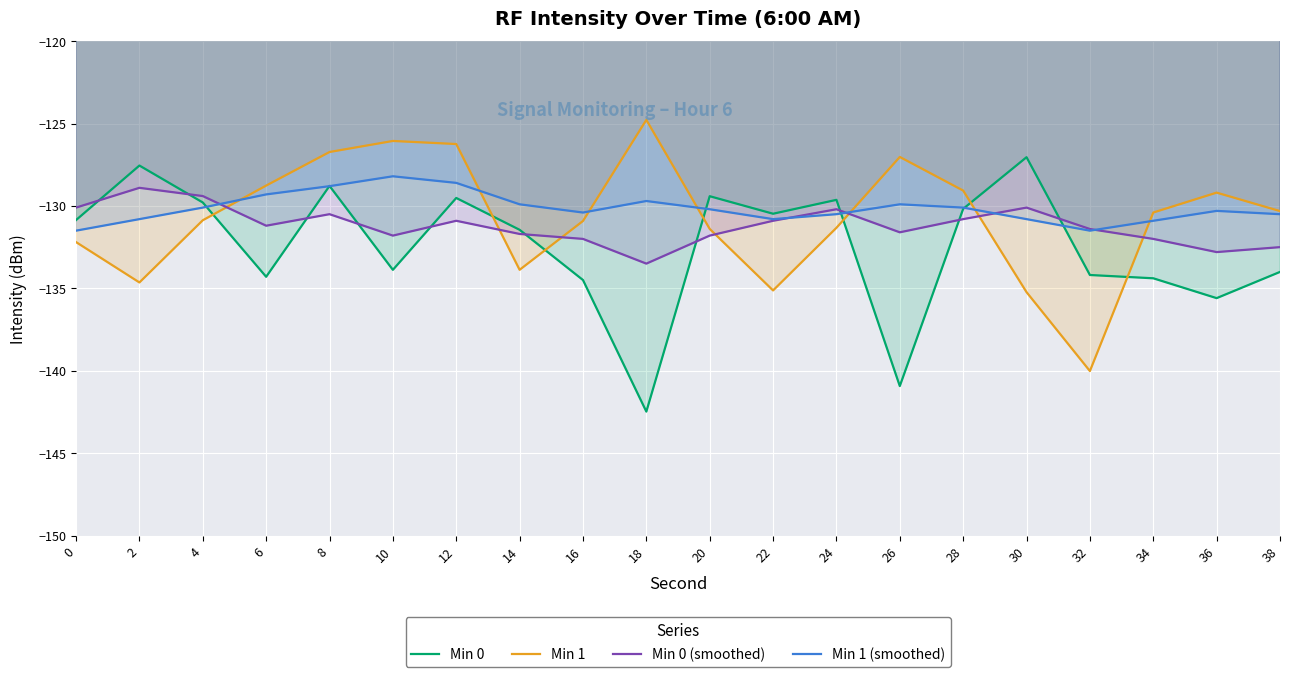

At which label does Min 0 (smoothed) reach its minimum?

18